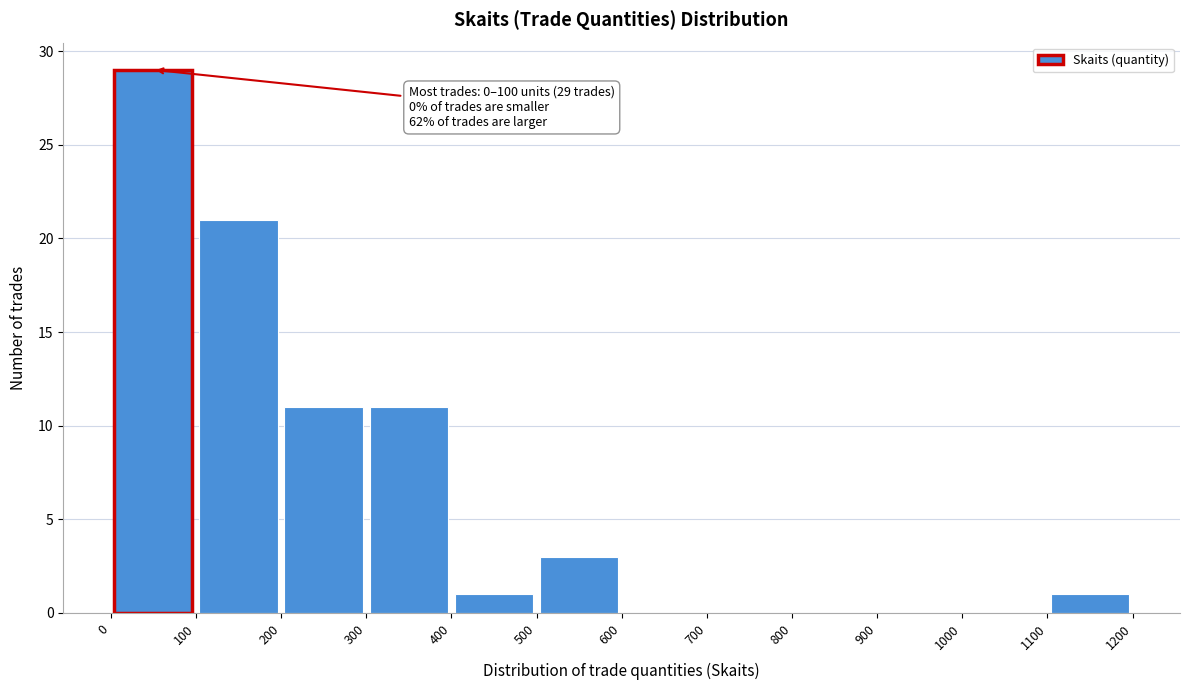

Which range on the x-axis has the tallest bar?

0 to 100